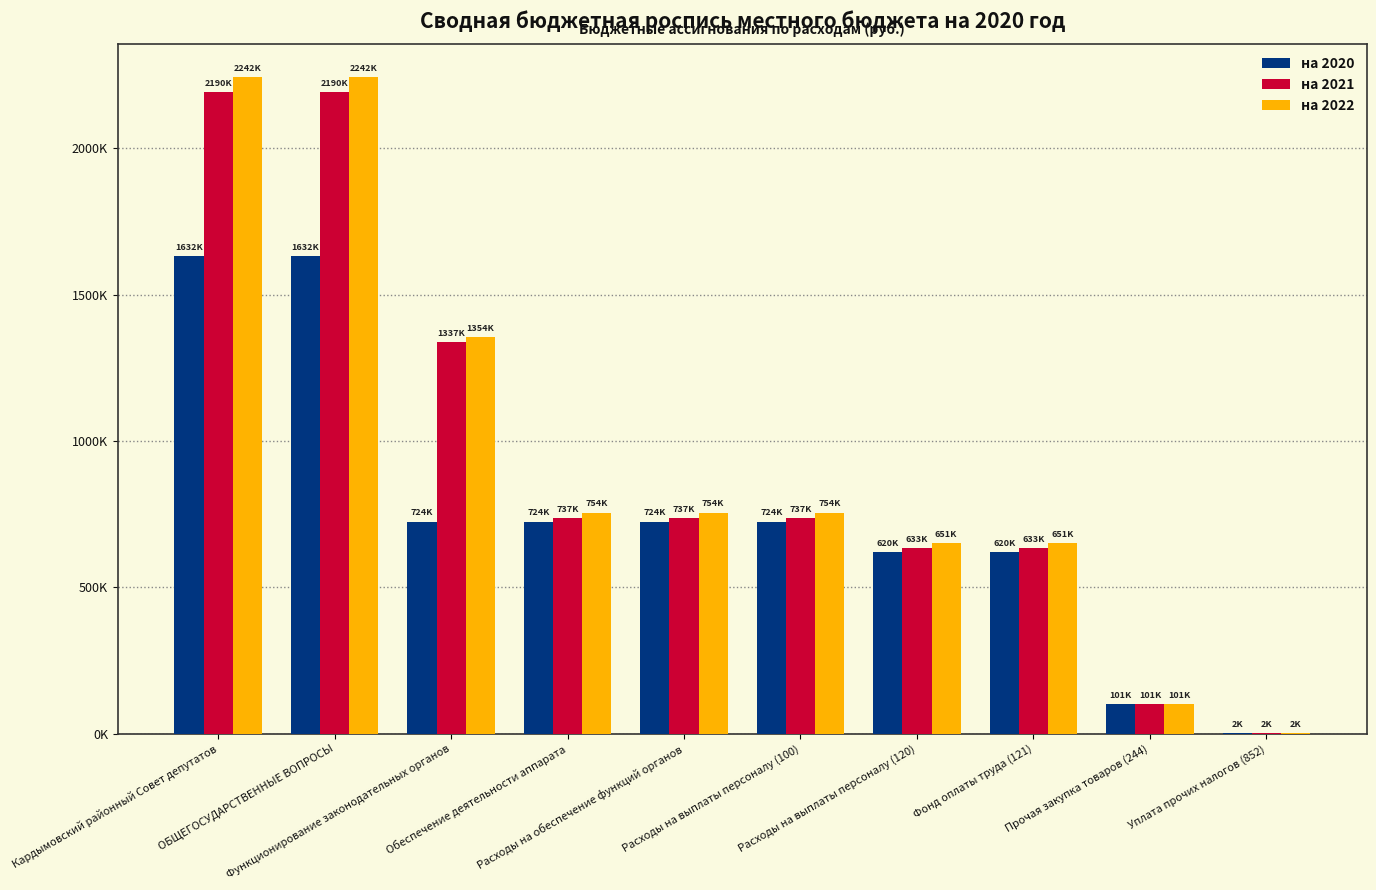

What is the difference between the на 2022 values at Расходы на выплаты персоналу (120) and Расходы на обеспечение функций органов?

103500